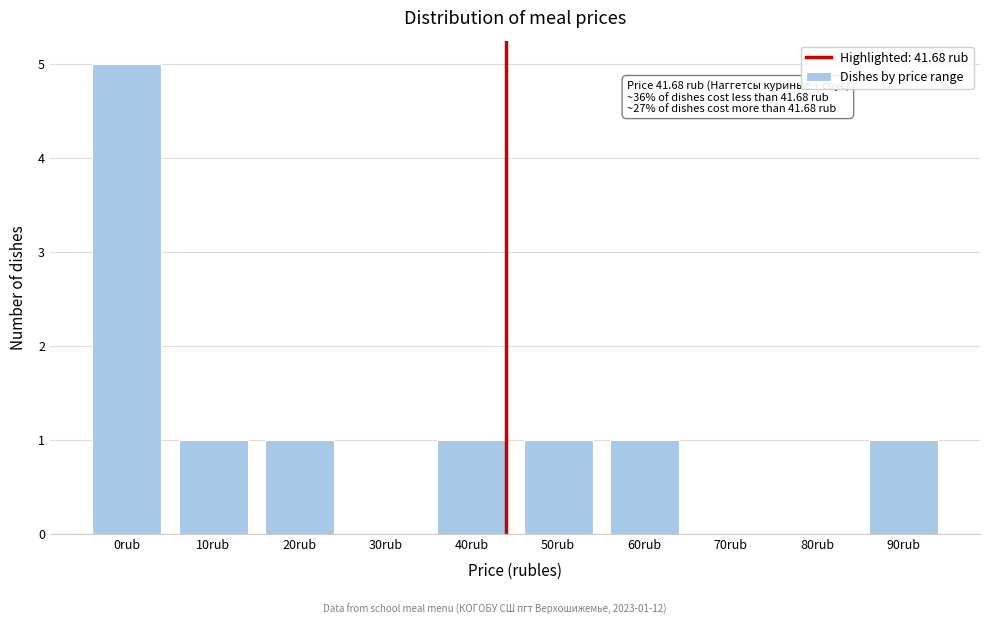

Reading right to left, list all the values displayed in this chart.

90rub=1	80rub=0	70rub=0	60rub=1	50rub=1	40rub=1	30rub=0	20rub=1	10rub=1	0rub=5